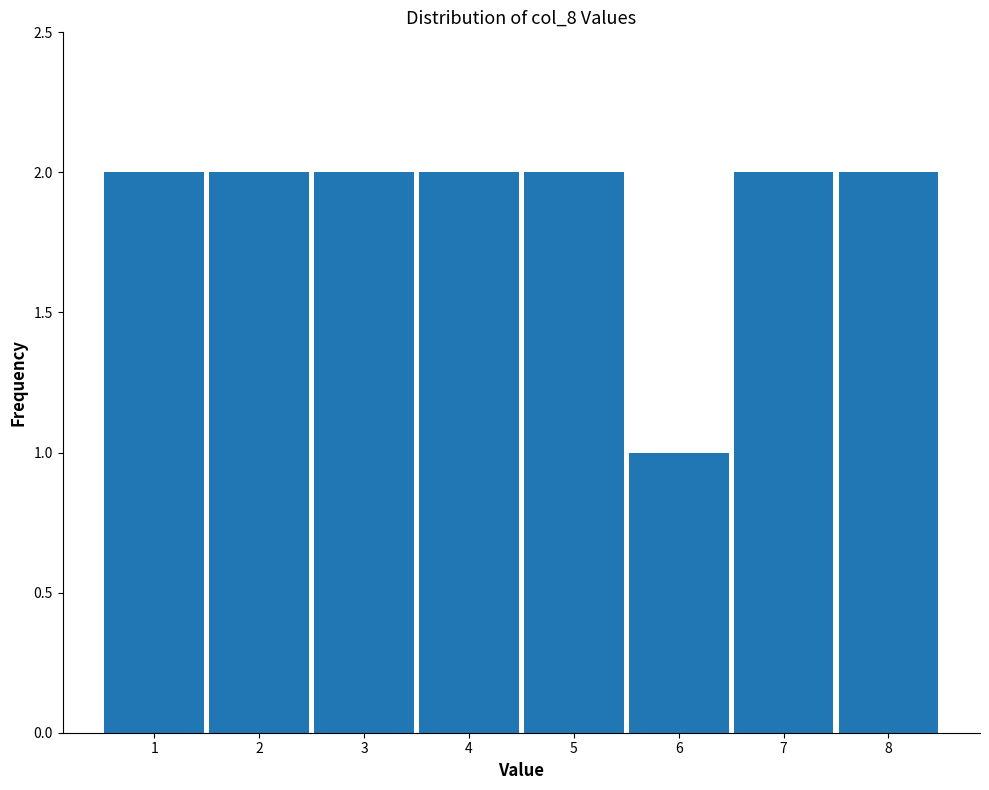

Reading left to right, transcribe this chart: for each bar, give the range it covers on the x-axis and its height. The values are not printed on the chart, so give them approximately, as read against the axis.

0.5 to 1.5: 2
1.5 to 2.5: 2
2.5 to 3.5: 2
3.5 to 4.5: 2
4.5 to 5.5: 2
5.5 to 6.5: 1
6.5 to 7.5: 2
7.5 to 8.5: 2